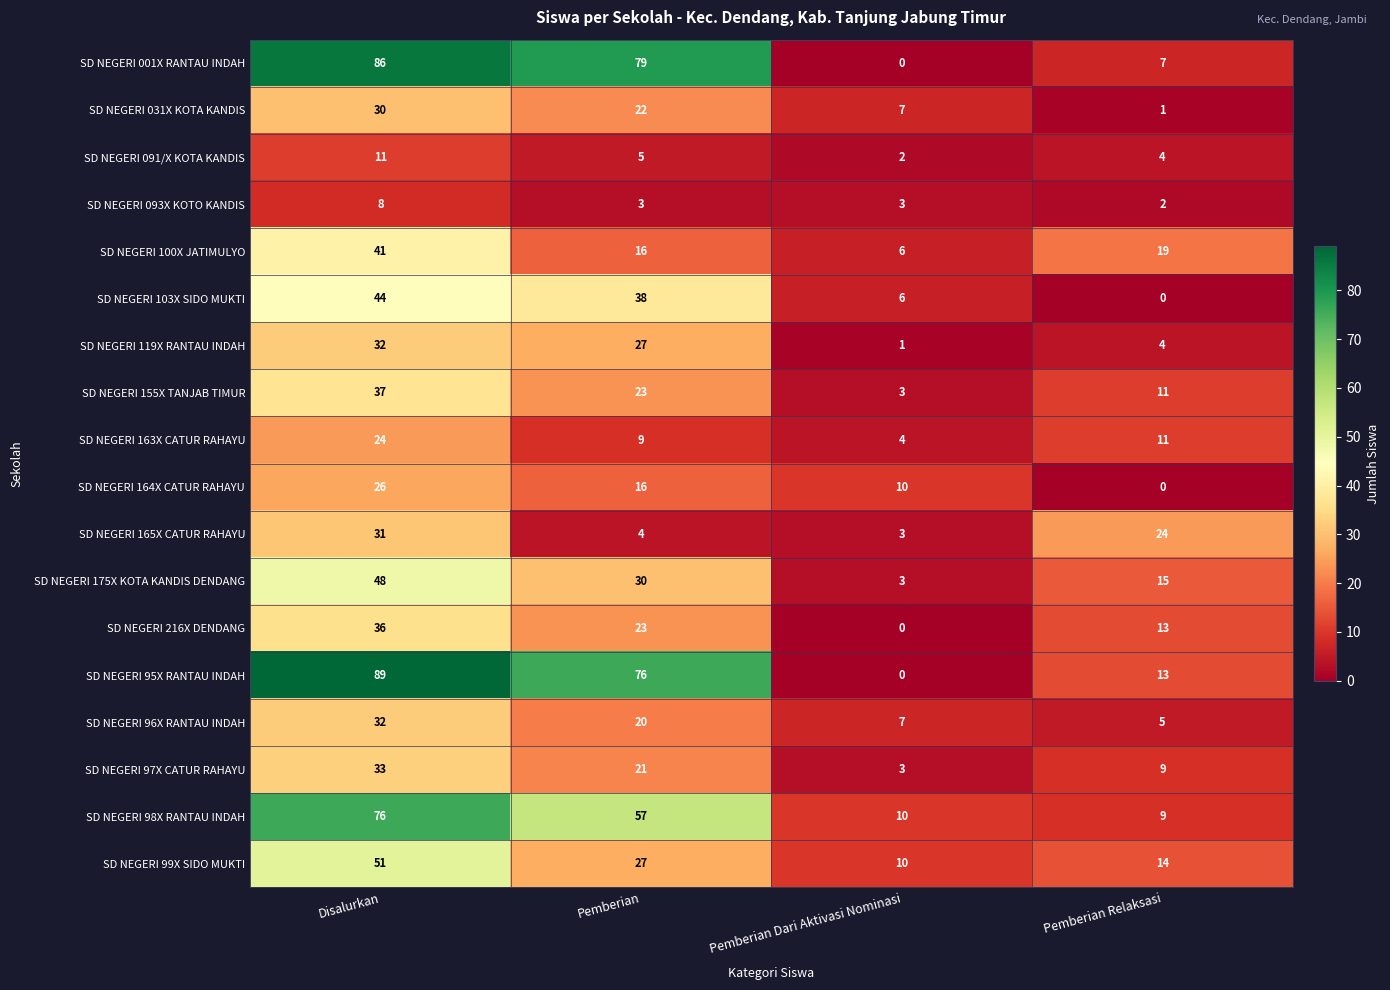

Where is SD NEGERI 091/X KOTA KANDIS nearest to the value 6?

Pemberian